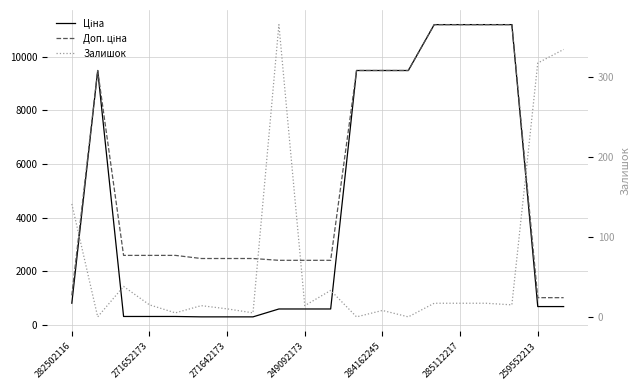

What is the sum of all Доп. ціна values?

108318.0